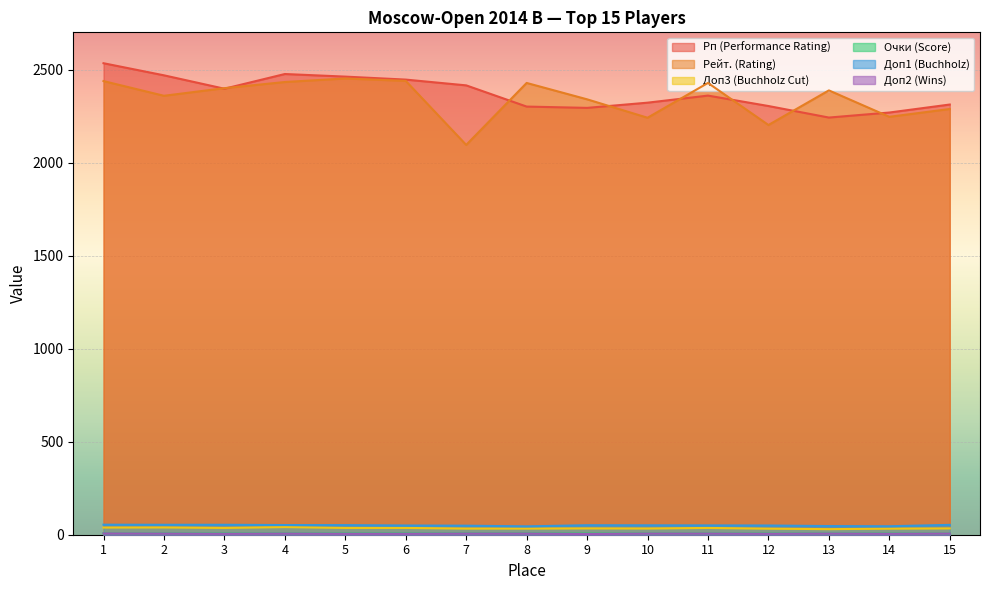

Is it true that Очки (Score) equals 3.0 at 12?

False